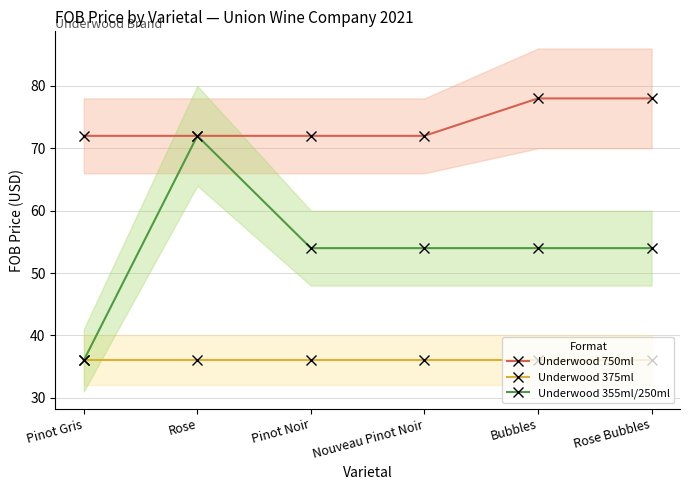

Reading left to right, transcribe all the data shown in this chart.

Underwood 750ml: 72	72	72	72	78	78
Underwood 375ml: 36	36	36	36	36	36
Underwood 355ml/250ml: 36	72	54	54	54	54